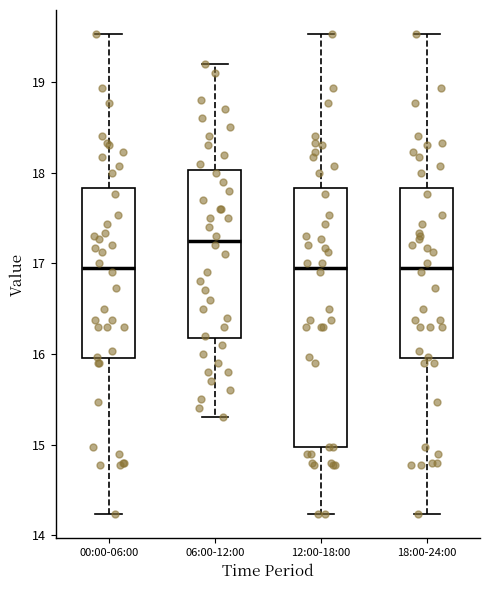

Reading left to right, read every box against the y-axis: the position of its median line, the range the box covers, and the ends of its whiskers. The values are not printed on the chart, so give them approximately, as read against the axis.

00:00-06:00: median 17.0, box 16.0 to 17.8, whiskers 14.2 to 19.5
06:00-12:00: median 17.3, box 16.2 to 18.0, whiskers 15.3 to 19.2
12:00-18:00: median 17.0, box 15.0 to 17.8, whiskers 14.2 to 19.5
18:00-24:00: median 17.0, box 16.0 to 17.8, whiskers 14.2 to 19.5